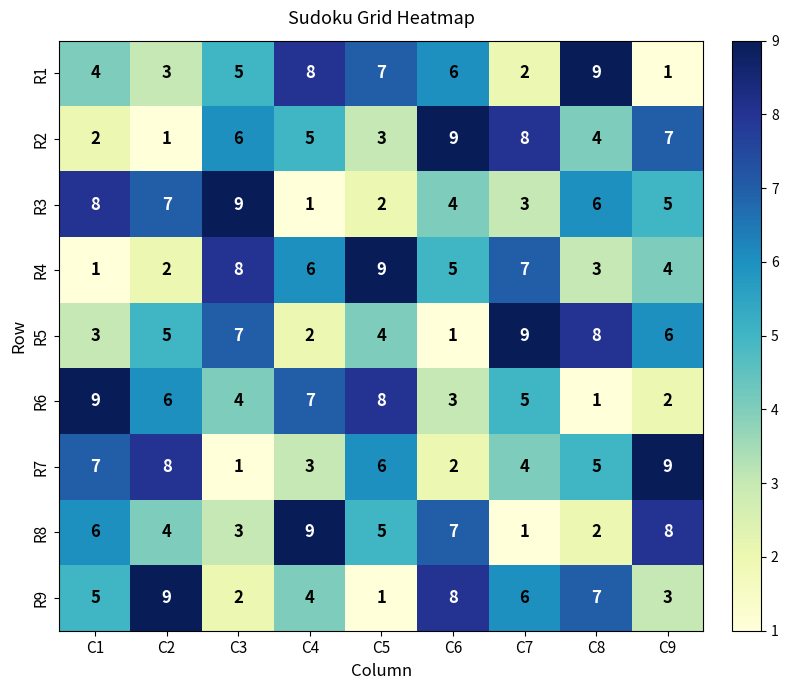

The value of R6 at C8 is 1. True or false?

True